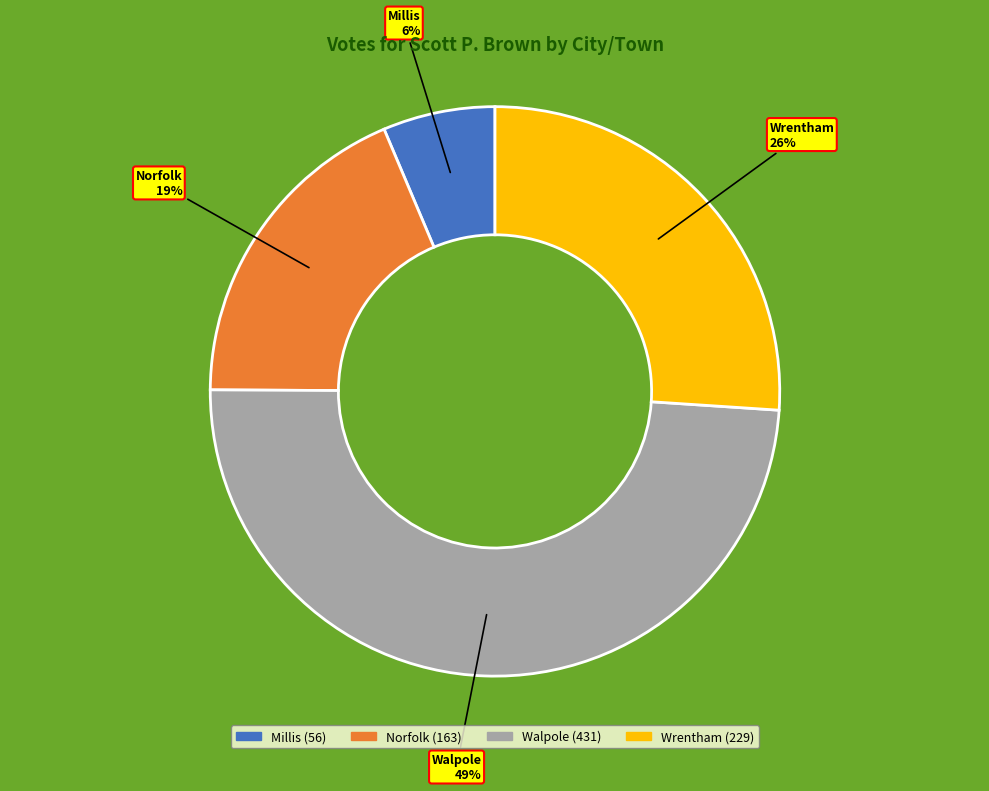

To the nearest percent, what percentage of the pie is Millis?

6%